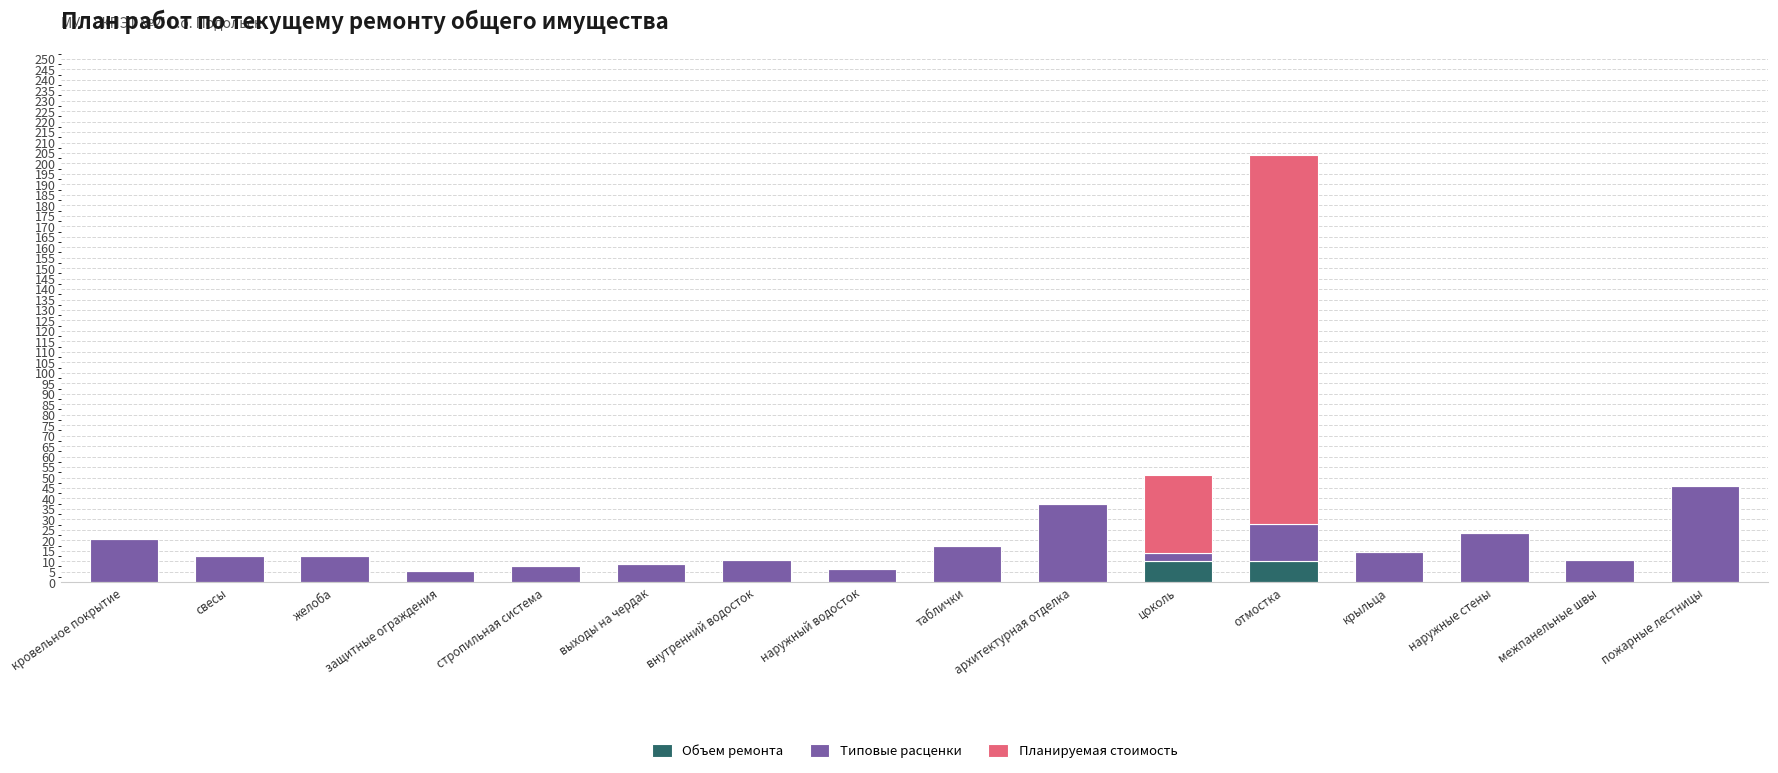

At which category is the sum across all series the highest?

отмостка